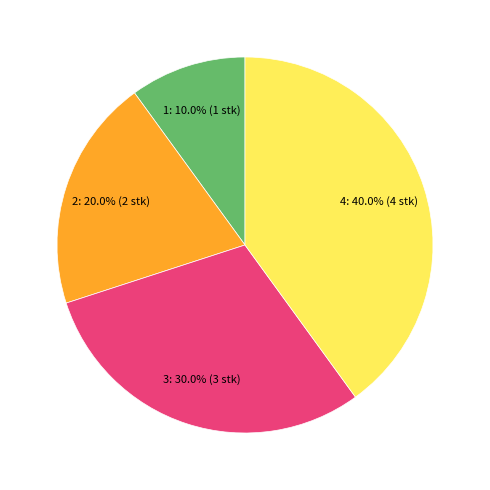

To the nearest percent, what is the difference between the largest and smallest slice percentages?

30%